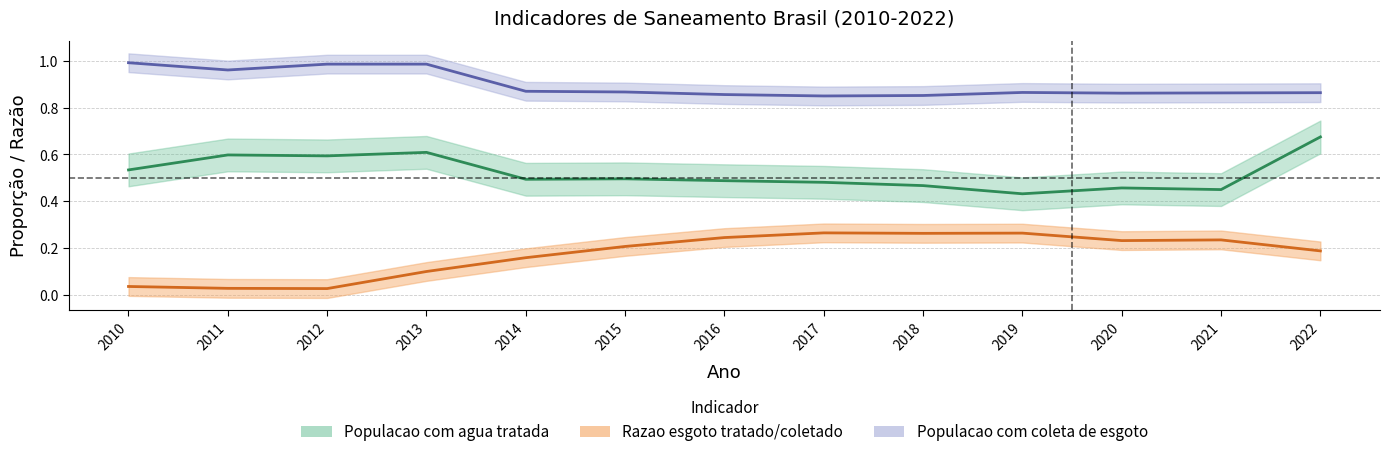

Rank the series by their maximum value, from highest to lowest.

Populacao esgoto, Populacao agua, Razao esgoto tratado